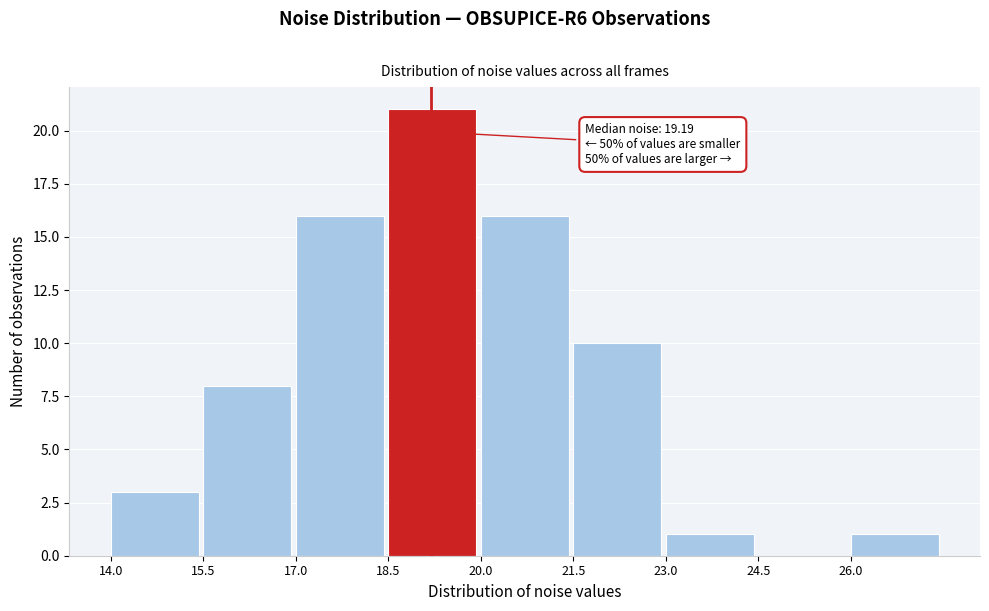

Which range on the x-axis has the tallest bar?

18.5 to 20.0